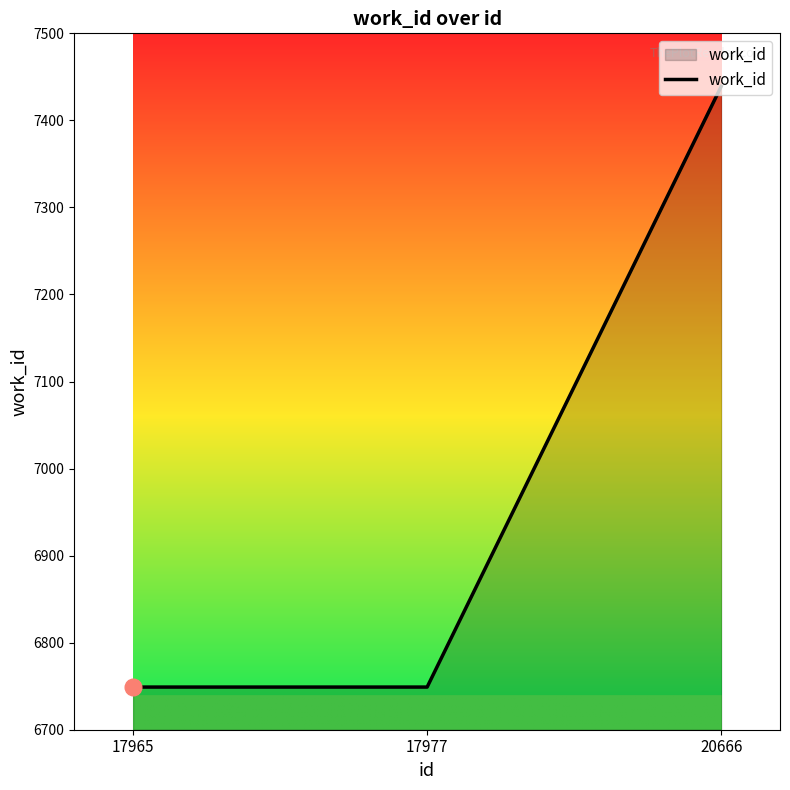

The value at 20666 is 11581. True or false?

False